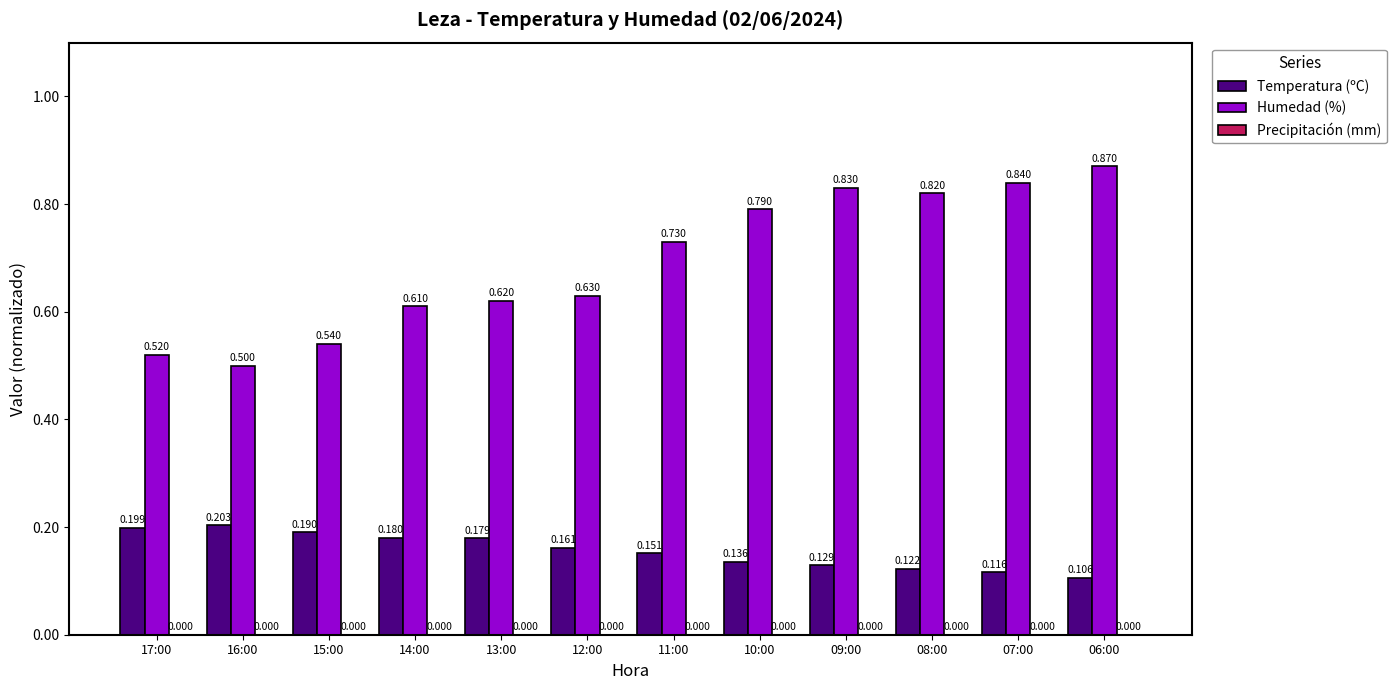

The value of Humedad (%) at 09:00 is 1.2. True or false?

False